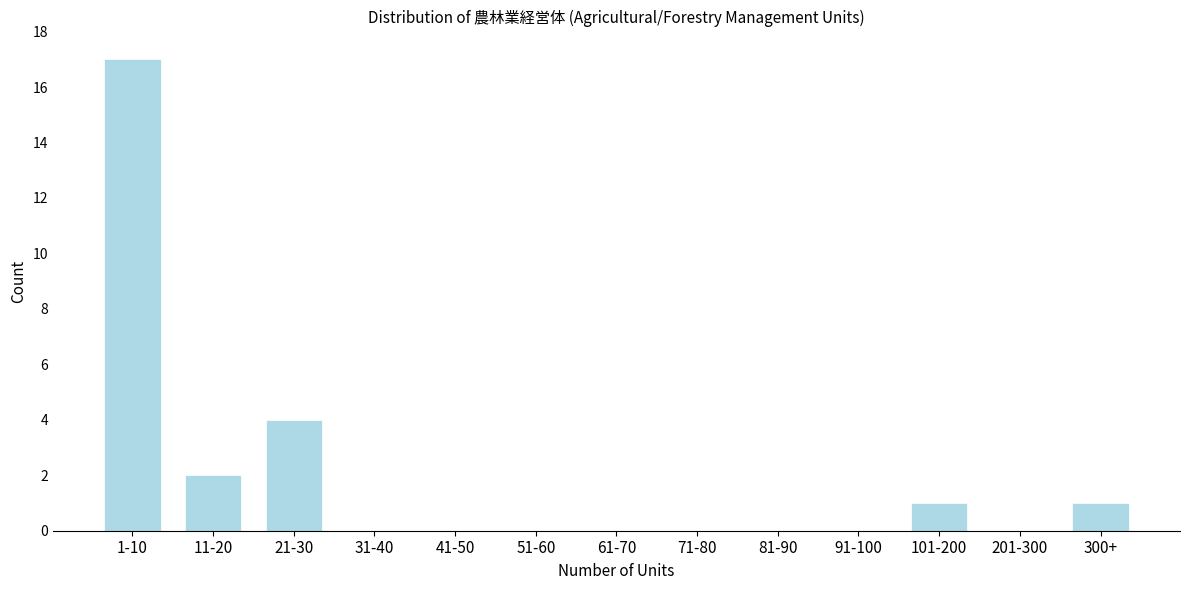

Reading right to left, extract all data points from this chart.

300+=1	201-300=0	101-200=1	91-100=0	81-90=0	71-80=0	61-70=0	51-60=0	41-50=0	31-40=0	21-30=4	11-20=2	1-10=17